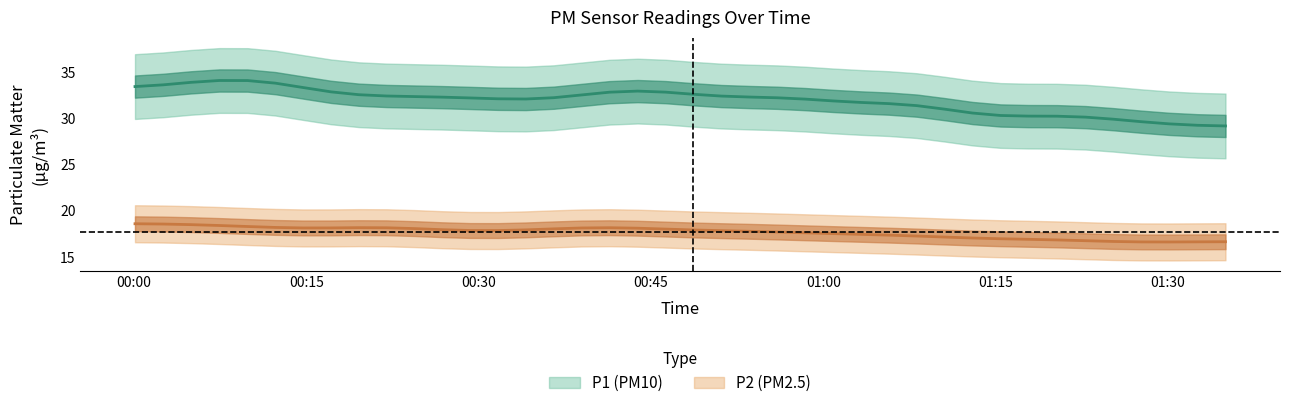

At which category does P2 reach its first local peak?

1